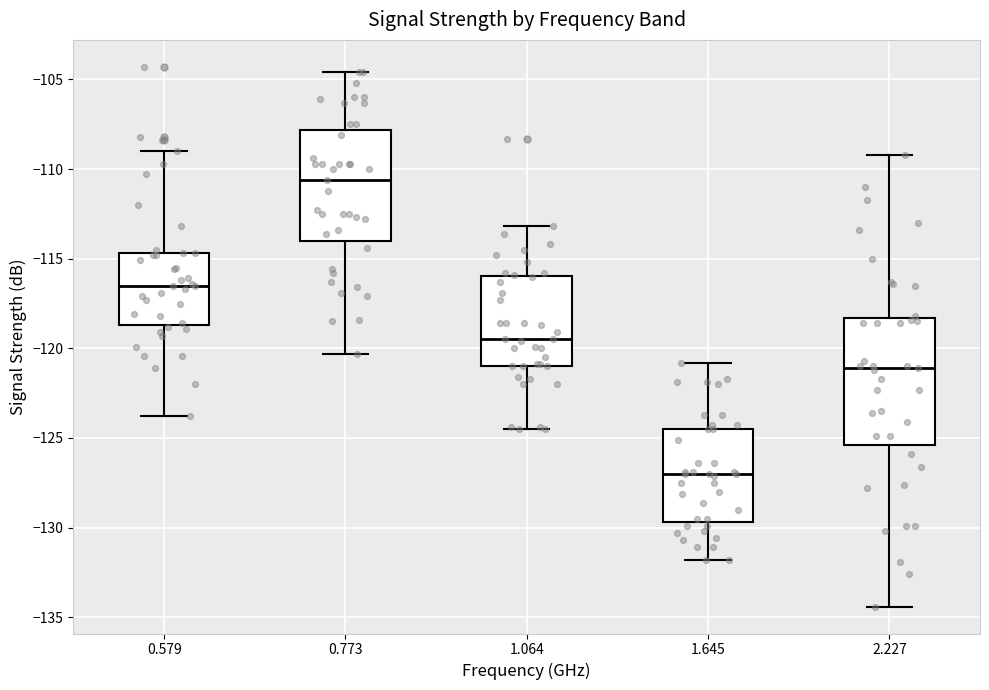

Which box has the lowest median line?

1.645